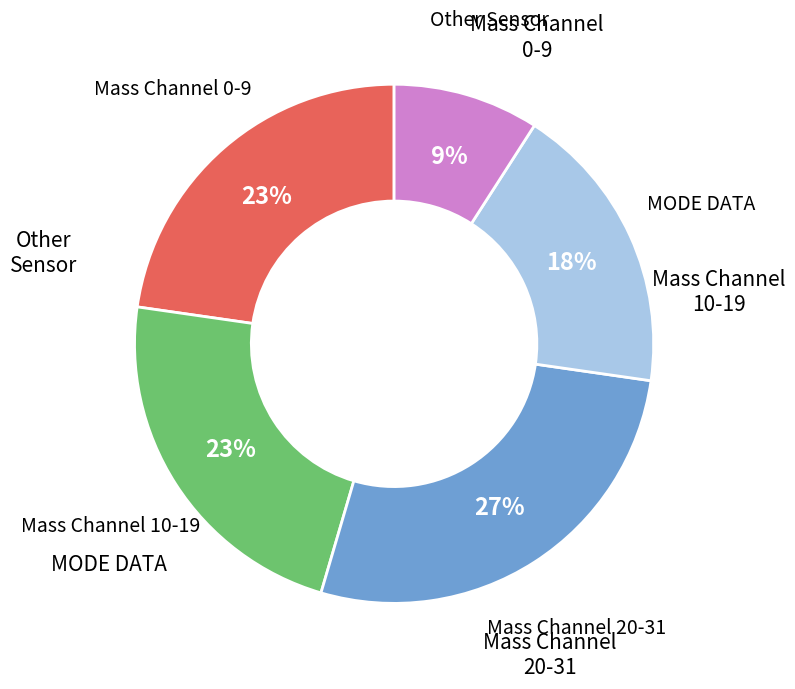

To the nearest percent, what portion does MODE DATA represent?

18%